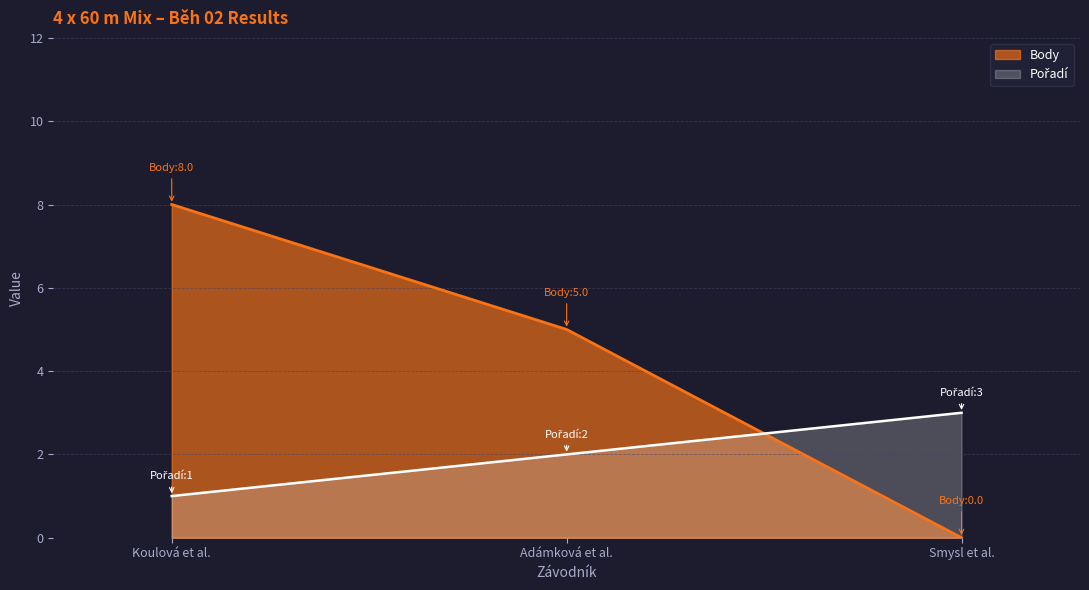

What position from the left is Koulová et al.?

1